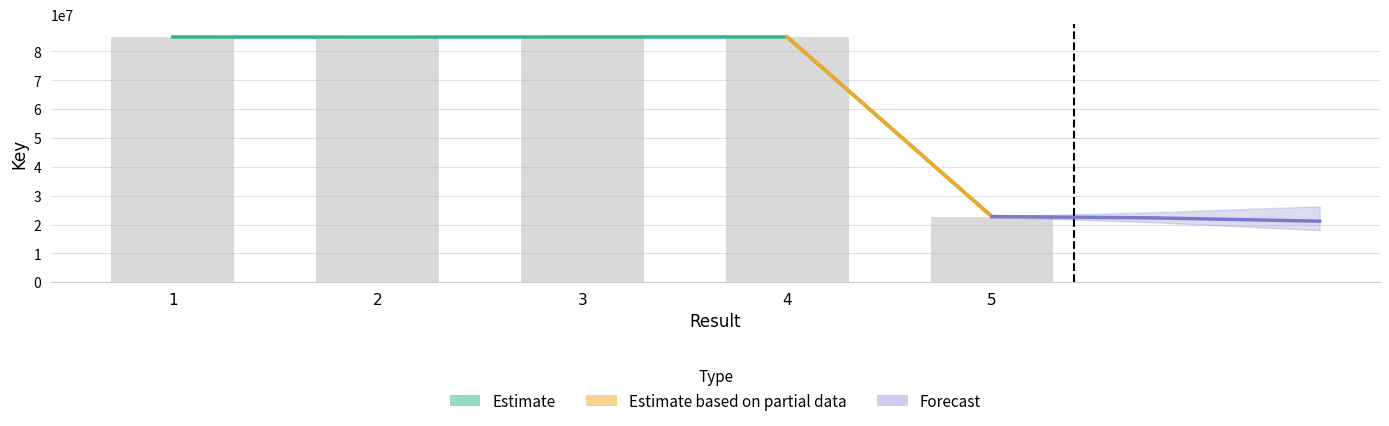

Which category has the highest value across all series?

1